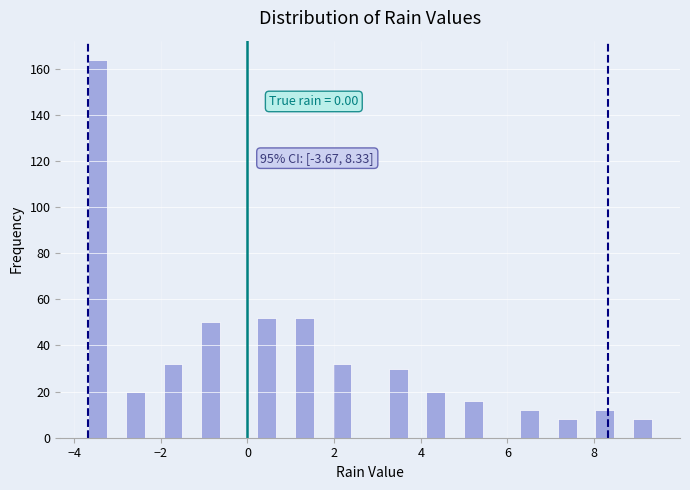

Around what value on the x-axis is the tallest bar? Give the approximate position of its centre, as read against the axis.

-3.4